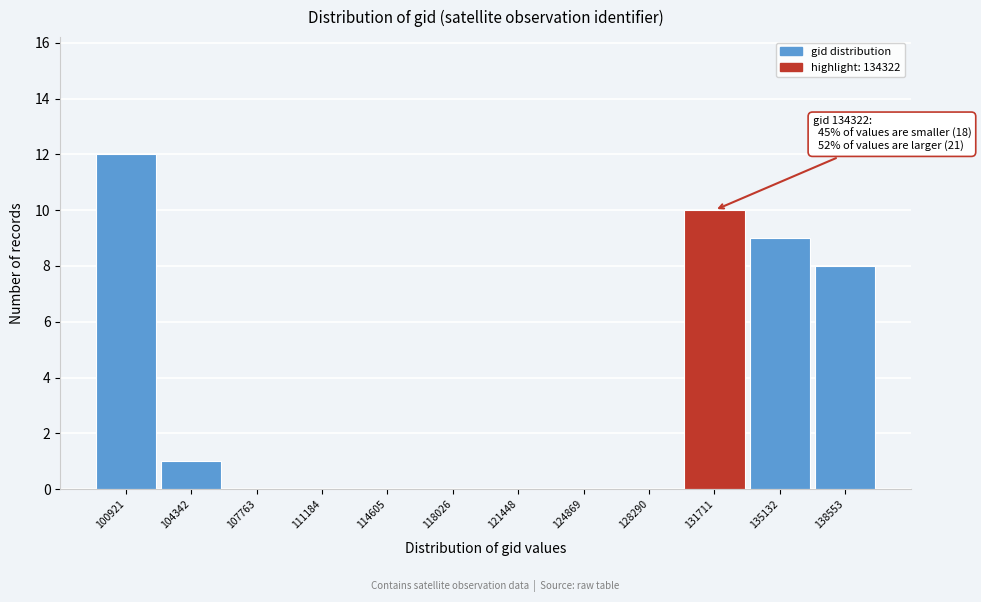

Reading left to right, transcribe all the data shown in this chart.

100921=12	104342=1	107763=0	111184=0	114605=0	118026=0	121448=0	124869=0	128290=0	131711=10	135132=9	138553=8